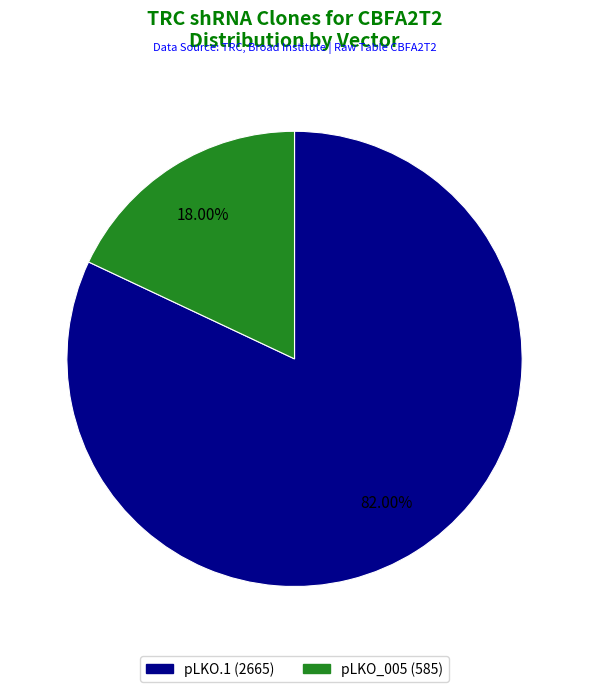

Count the number of slices in the pie.

2